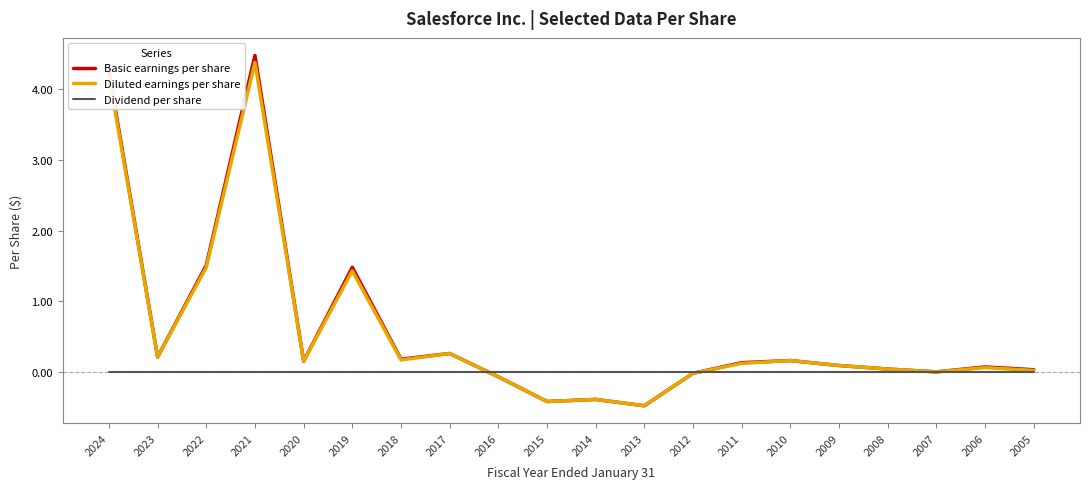

Does the chart have visible grid lines?

No